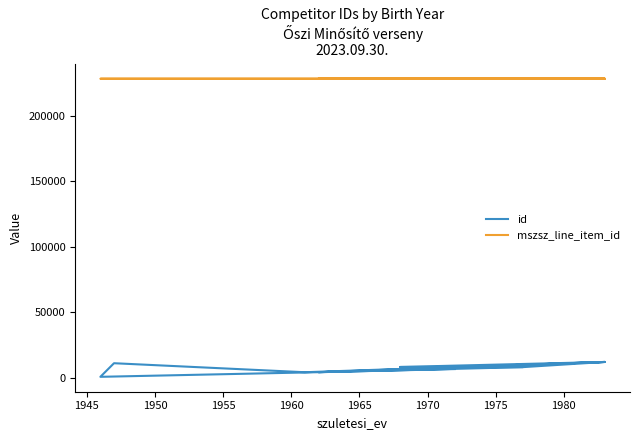

What is the difference between the id values at 1955 and 1945?

3859